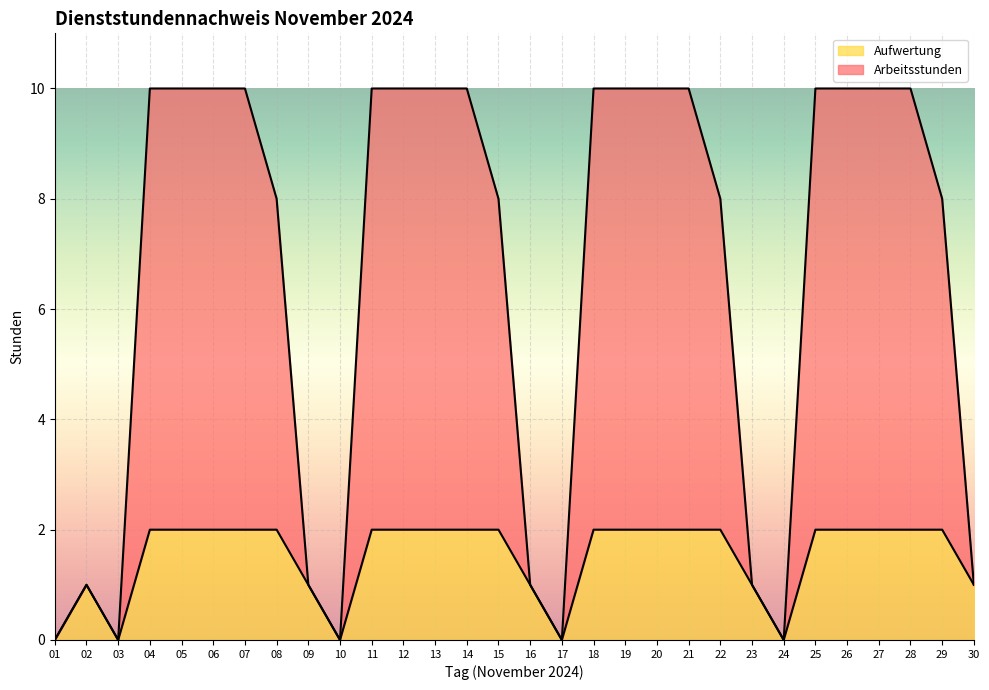

What is the value of the Arbeitsstunden point at the 21st from the left?

10